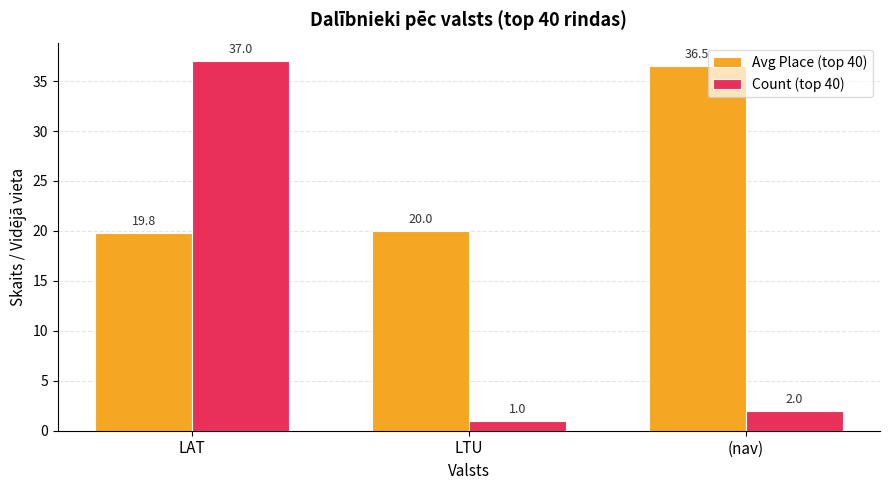

How many bars are there in each group?

2